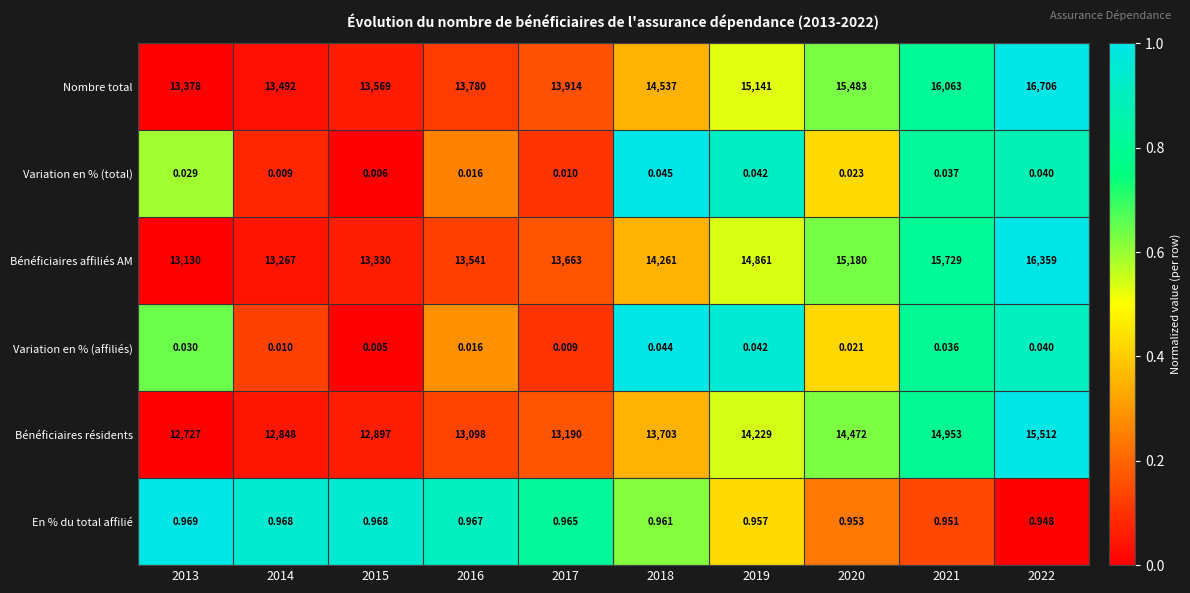

Count the number of categories in the chart.

10